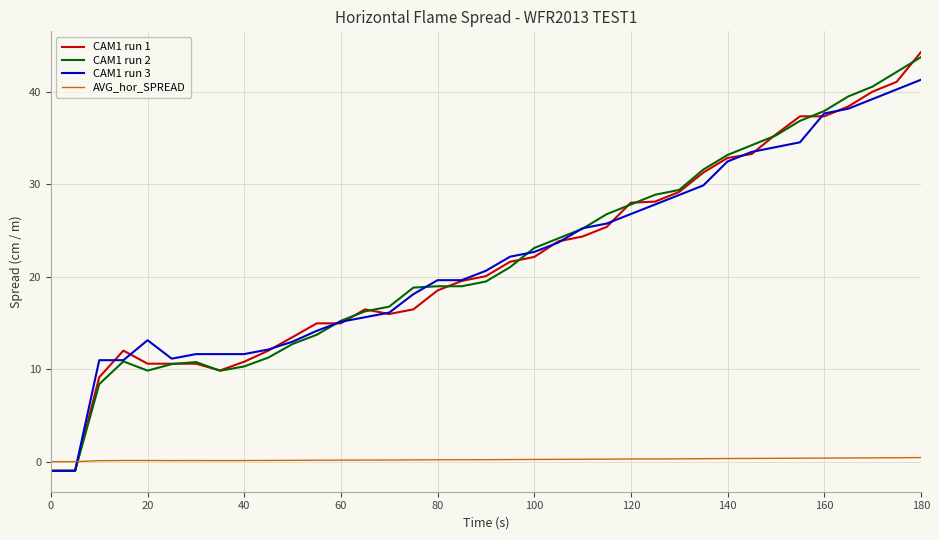

What is the greatest value displayed?

44.3